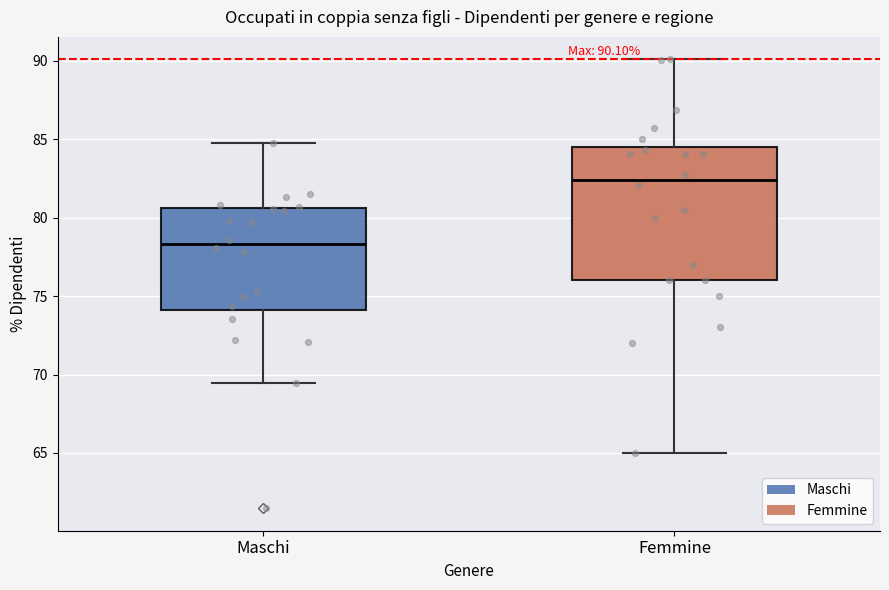

Which box's median line is the lowest?

Maschi